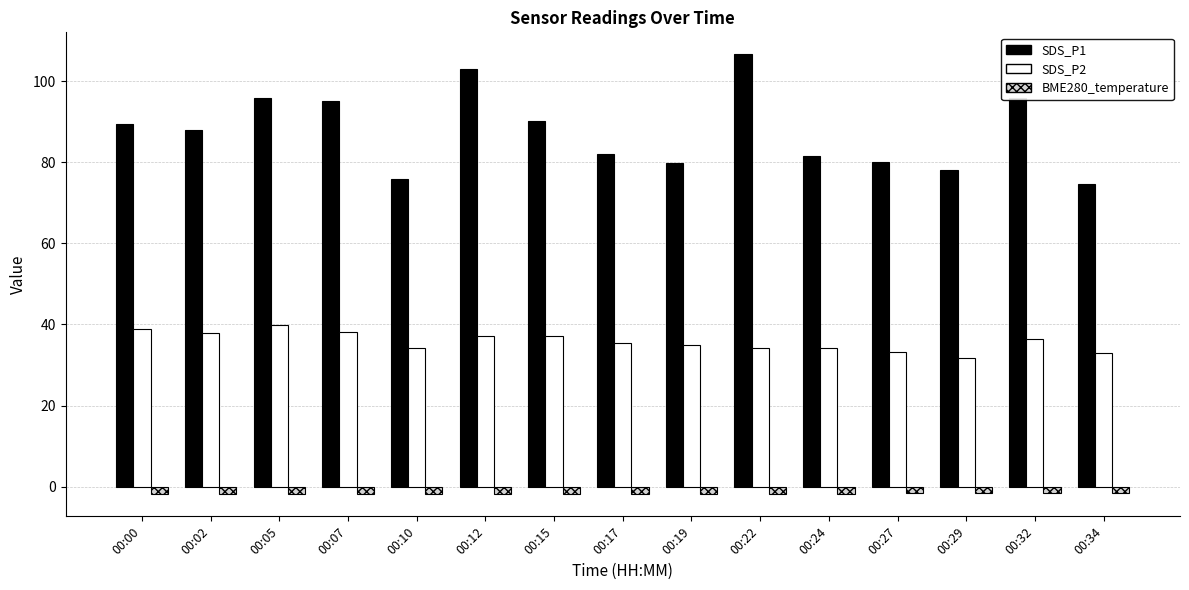

True or false: SDS_P1 has a value of 103.0 at 00:12.

True